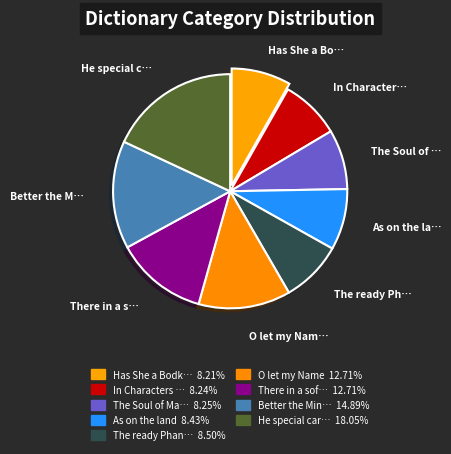

Count the number of slices in the pie.

9